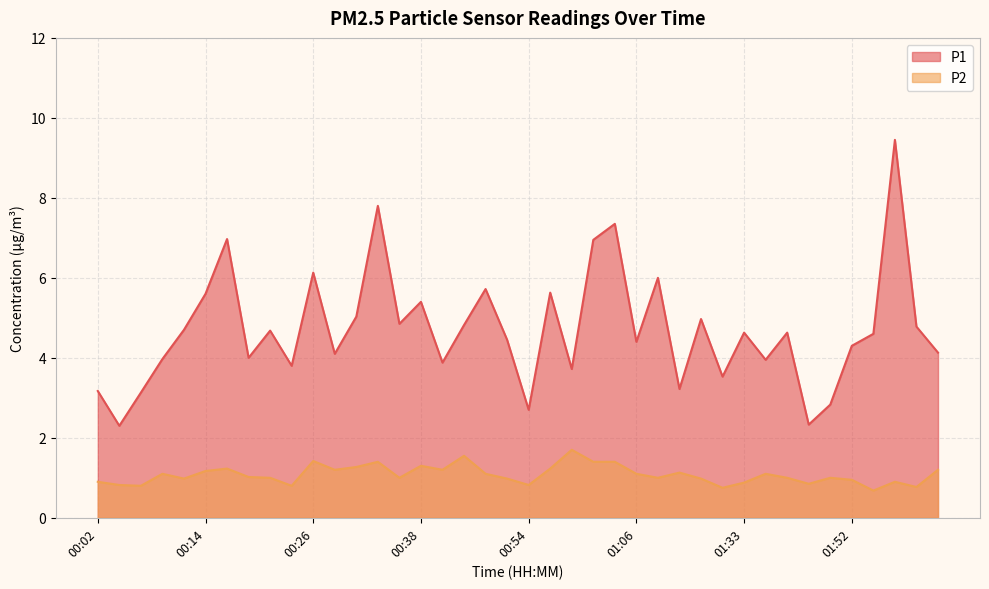

At how many categories does at least one series exceed 7?

3